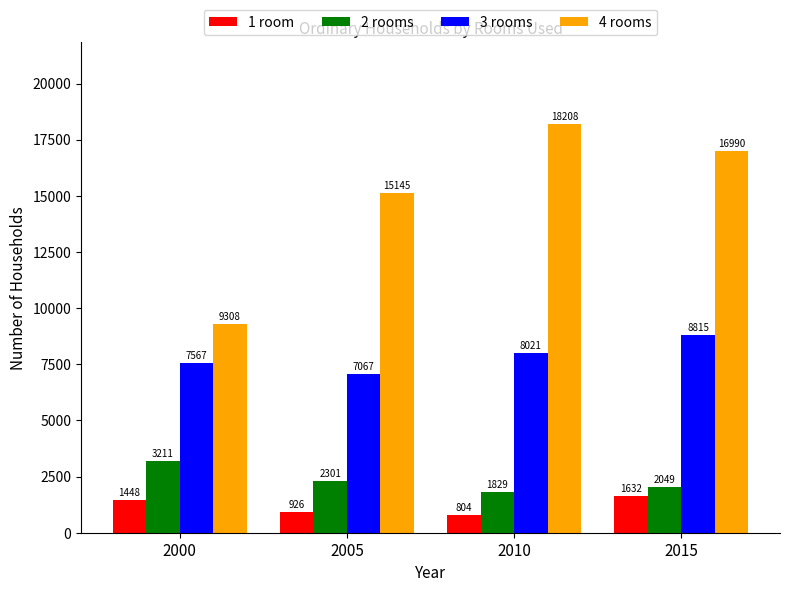

How many distinct data groups are displayed?

4